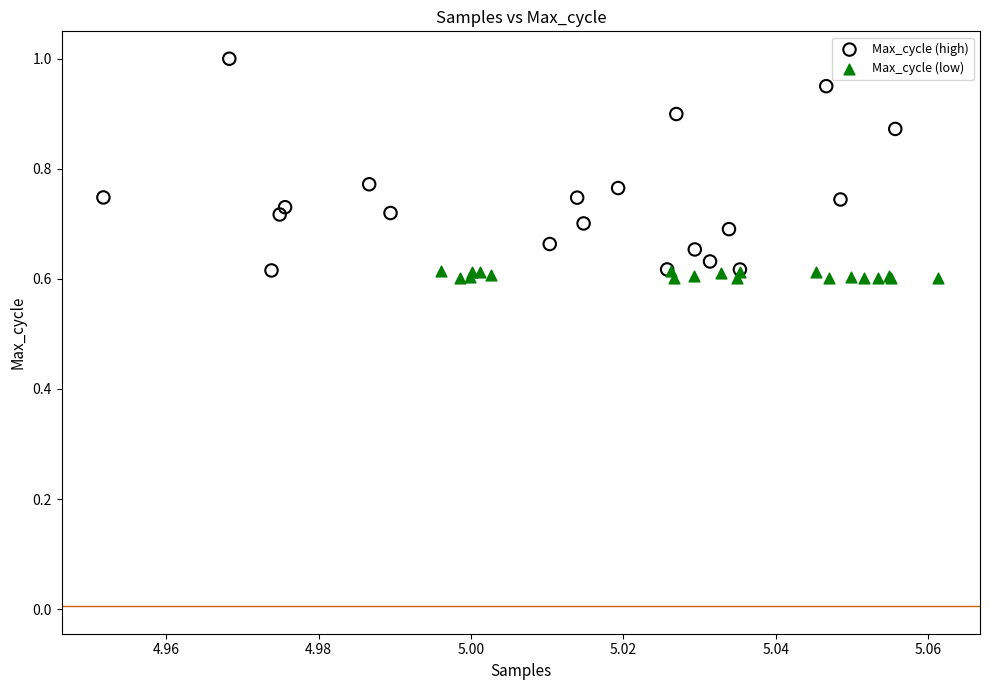

Which series reaches the minimum Y coordinate?

Max_cycle (low)